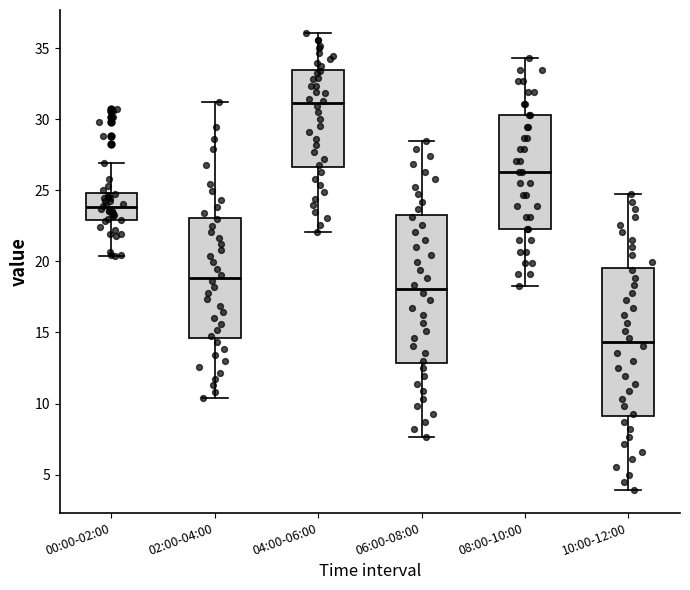

Reading left to right, transcribe this box plot: for each box, give where its median line is, the range the box spans, and where its two whiskers end, as read against the y-axis. The values are not printed on the chart, so give them approximately, as read against the axis.

00:00-02:00: median 24.0, box 23.0 to 25.0, whiskers 20.5 to 27.0
02:00-04:00: median 19.0, box 14.5 to 23.0, whiskers 10.5 to 31.0
04:00-06:00: median 31.0, box 26.5 to 33.5, whiskers 22.0 to 36.0
06:00-08:00: median 18.0, box 13.0 to 23.5, whiskers 7.5 to 28.5
08:00-10:00: median 26.5, box 22.5 to 30.5, whiskers 18.5 to 34.5
10:00-12:00: median 14.5, box 9.0 to 19.5, whiskers 4.0 to 24.5